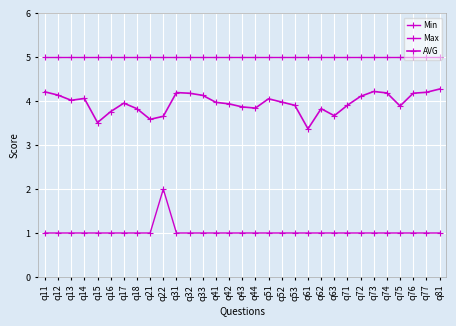

How many data points does each series have?

31